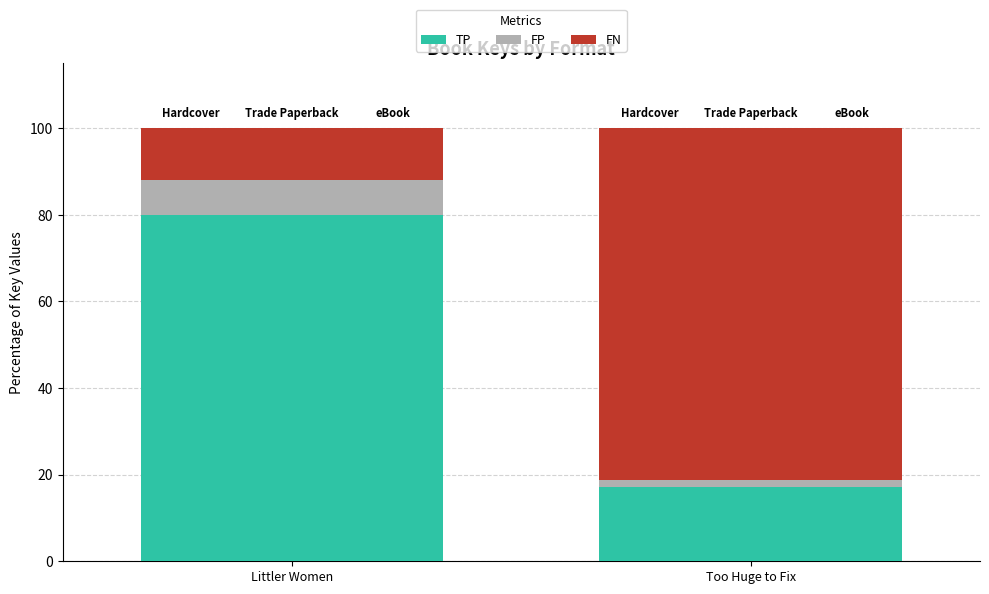

What is the difference between the eBook values at Littler Women and Too Huge to Fix?

69.1